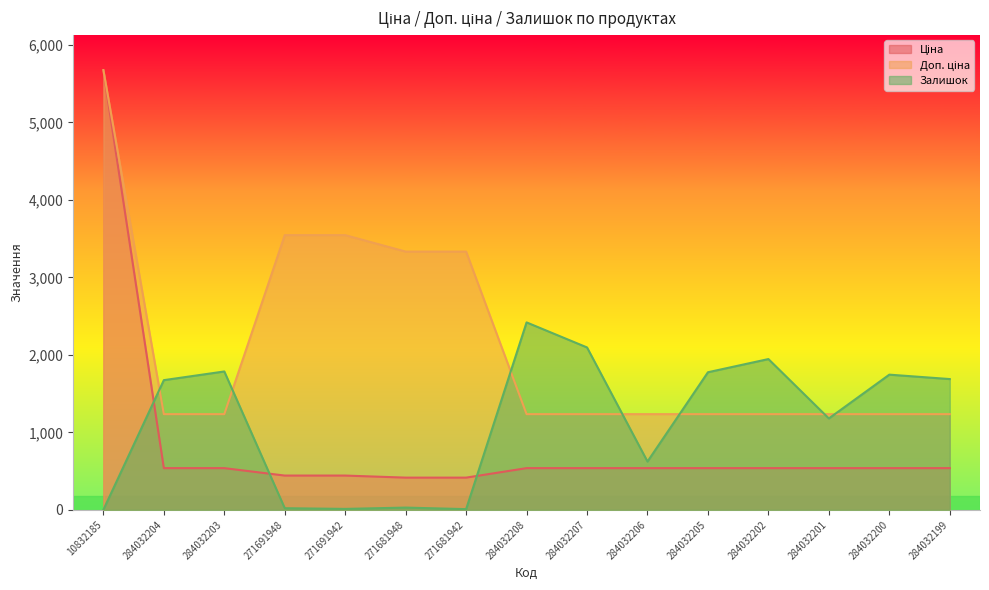

Reading left to right, list all the values displayed in this chart.

Ціна: 10832185=5673.8	284032204=539.0	284032203=539.0	271691948=443.1	271691942=443.1	271681948=416.6	271681942=416.6	284032208=539.0	284032207=539.0	284032206=539.0	284032205=539.0	284032202=539.0	284032201=539.0	284032200=539.0	284032199=539.0
Доп. ціна: 10832185=5673.8	284032204=1235.4	284032203=1235.4	271691948=3545.0	271691942=3545.0	271681948=3332.5	271681942=3332.5	284032208=1235.4	284032207=1235.4	284032206=1235.4	284032205=1235.4	284032202=1235.4	284032201=1235.4	284032200=1235.4	284032199=1235.4
Залишок: 10832185=2.0	284032204=1674.0	284032203=1786.0	271691948=22.0	271691942=13.0	271681948=30.0	271681942=10.0	284032208=2419.0	284032207=2096.0	284032206=624.0	284032205=1776.0	284032202=1946.0	284032201=1180.0	284032200=1745.0	284032199=1688.0